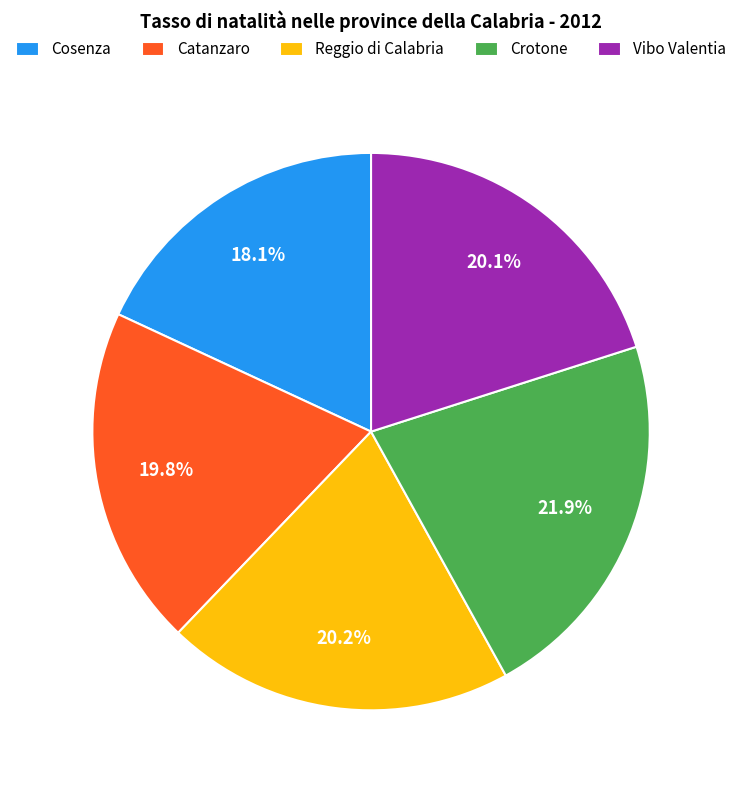

Which slice is the smallest?

Cosenza